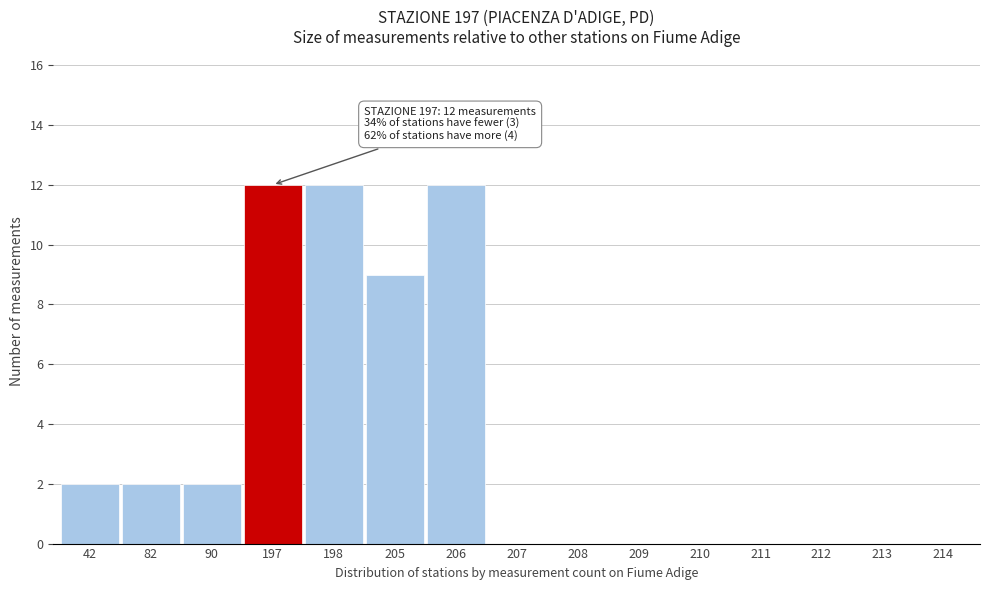

Reading left to right, transcribe all the data shown in this chart.

42=2	82=2	90=2	197=12	198=12	205=9	206=12	207=0	208=0	209=0	210=0	211=0	212=0	213=0	214=0